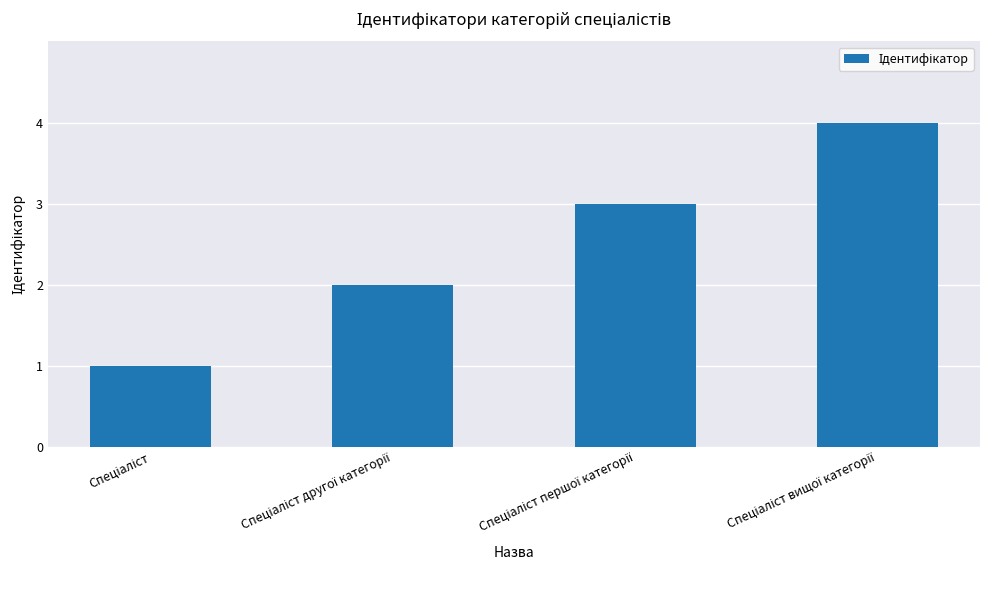

What is the difference between the maximum and minimum values?

3